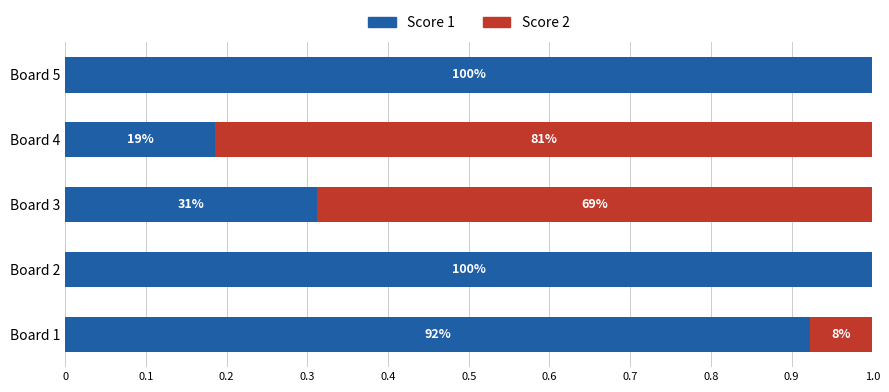

What are all the series names shown in the legend?

Score 1, Score 2